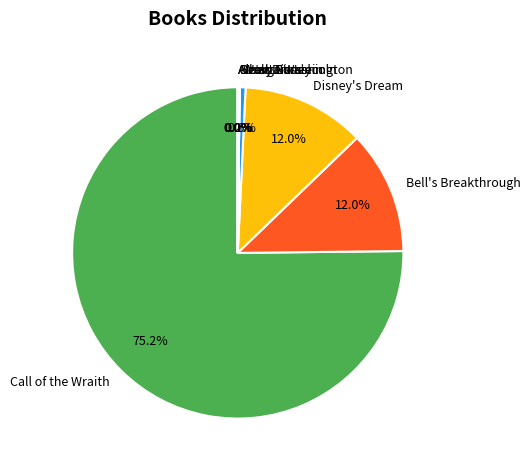

What is the largest slice in the pie chart?

Call of the Wraith